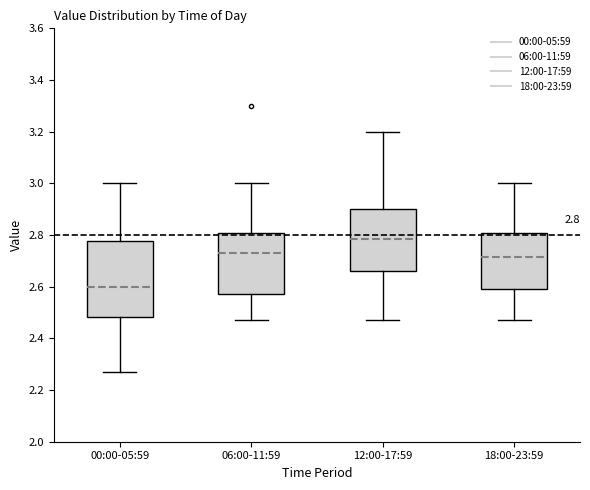

Which box's median line is the lowest?

00:00-05:59